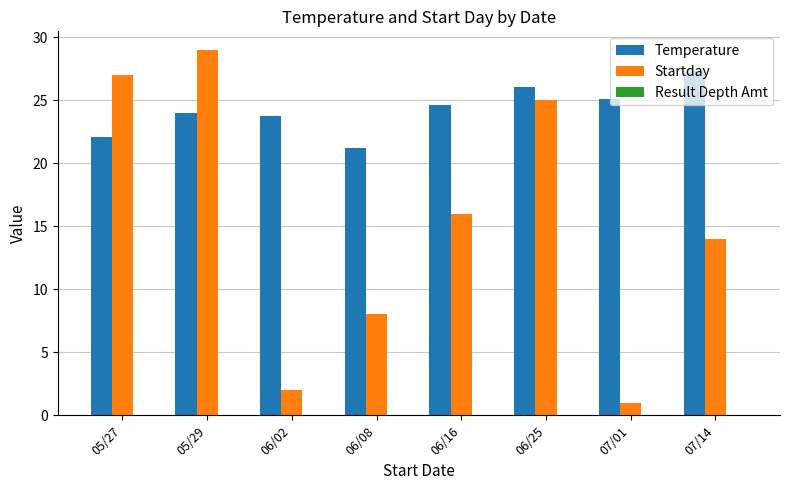

The value of Startday at 05/29 is 10.5. True or false?

False